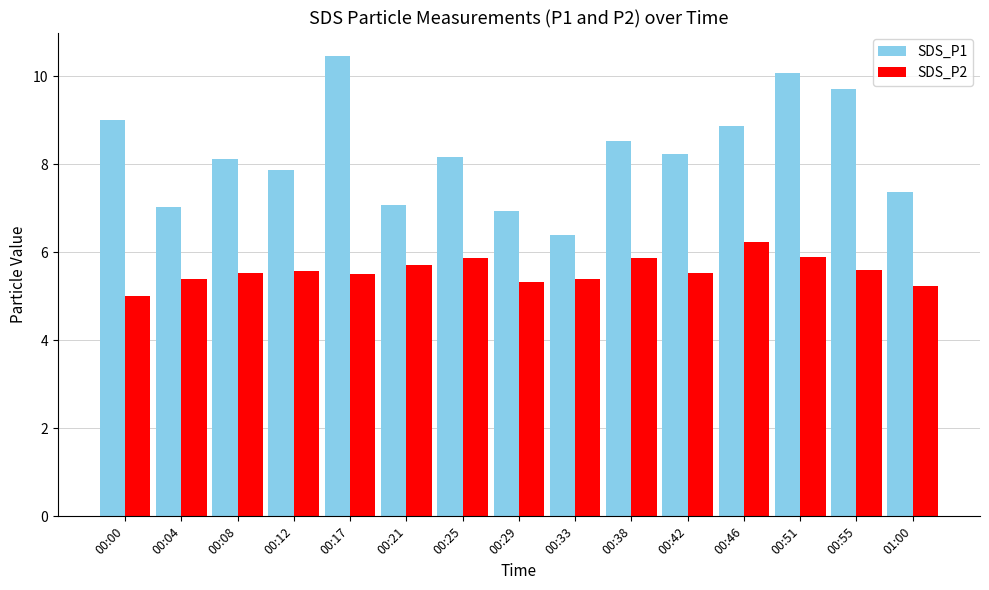

At which label does SDS_P2 reach its minimum?

00:00